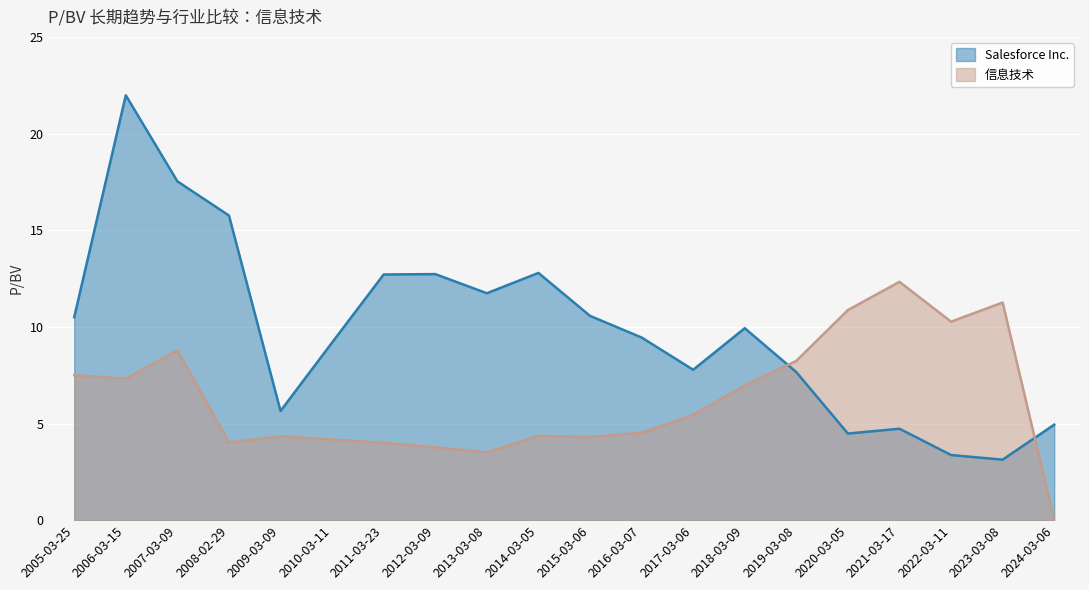

Reading right to left, extract all data points from this chart.

Salesforce Inc.: 2024-03-06=4.9	2023-03-08=3.1	2022-03-11=3.4	2021-03-17=4.7	2020-03-05=4.5	2019-03-08=7.7	2018-03-09=9.9	2017-03-06=7.8	2016-03-07=9.4	2015-03-06=10.6	2014-03-05=12.8	2013-03-08=11.7	2012-03-09=12.7	2011-03-23=12.7	2010-03-11=9.2	2009-03-09=5.7	2008-02-29=15.8	2007-03-09=17.5	2006-03-15=22.0	2005-03-25=10.5
信息技术: 2024-03-06=0.0	2023-03-08=11.3	2022-03-11=10.3	2021-03-17=12.3	2020-03-05=10.9	2019-03-08=8.2	2018-03-09=7.0	2017-03-06=5.5	2016-03-07=4.5	2015-03-06=4.3	2014-03-05=4.4	2013-03-08=3.5	2012-03-09=3.8	2011-03-23=4.0	2010-03-11=4.2	2009-03-09=4.3	2008-02-29=4.0	2007-03-09=8.8	2006-03-15=7.3	2005-03-25=7.5